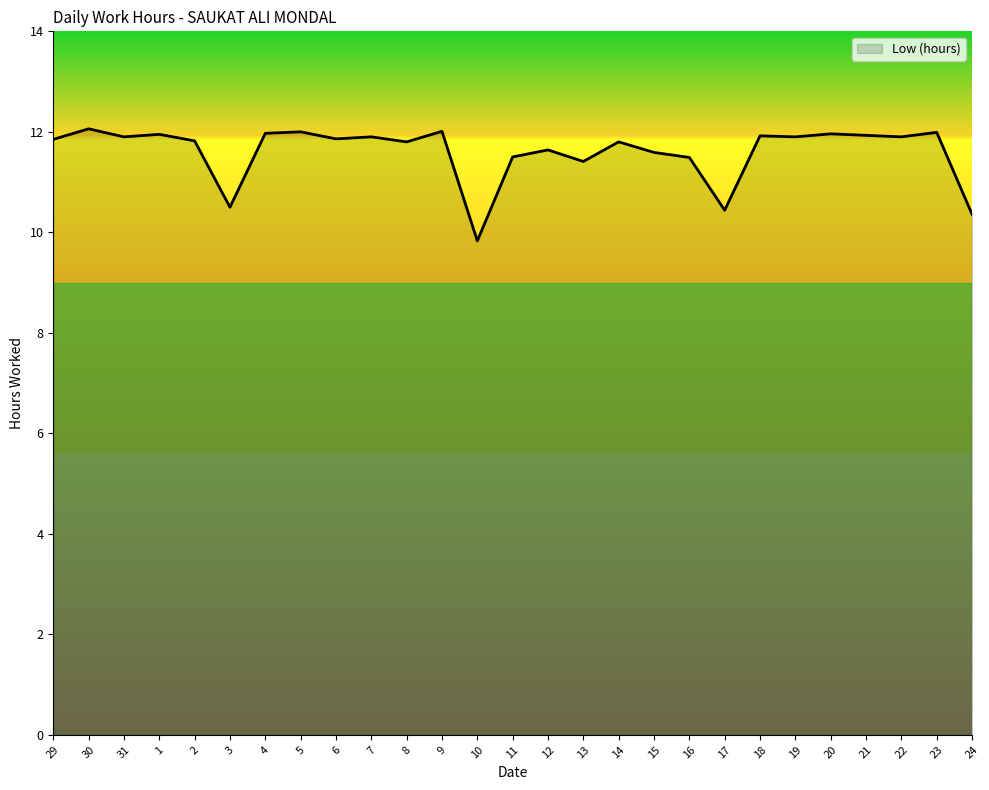

What is the maximum value shown in the chart?

12.1